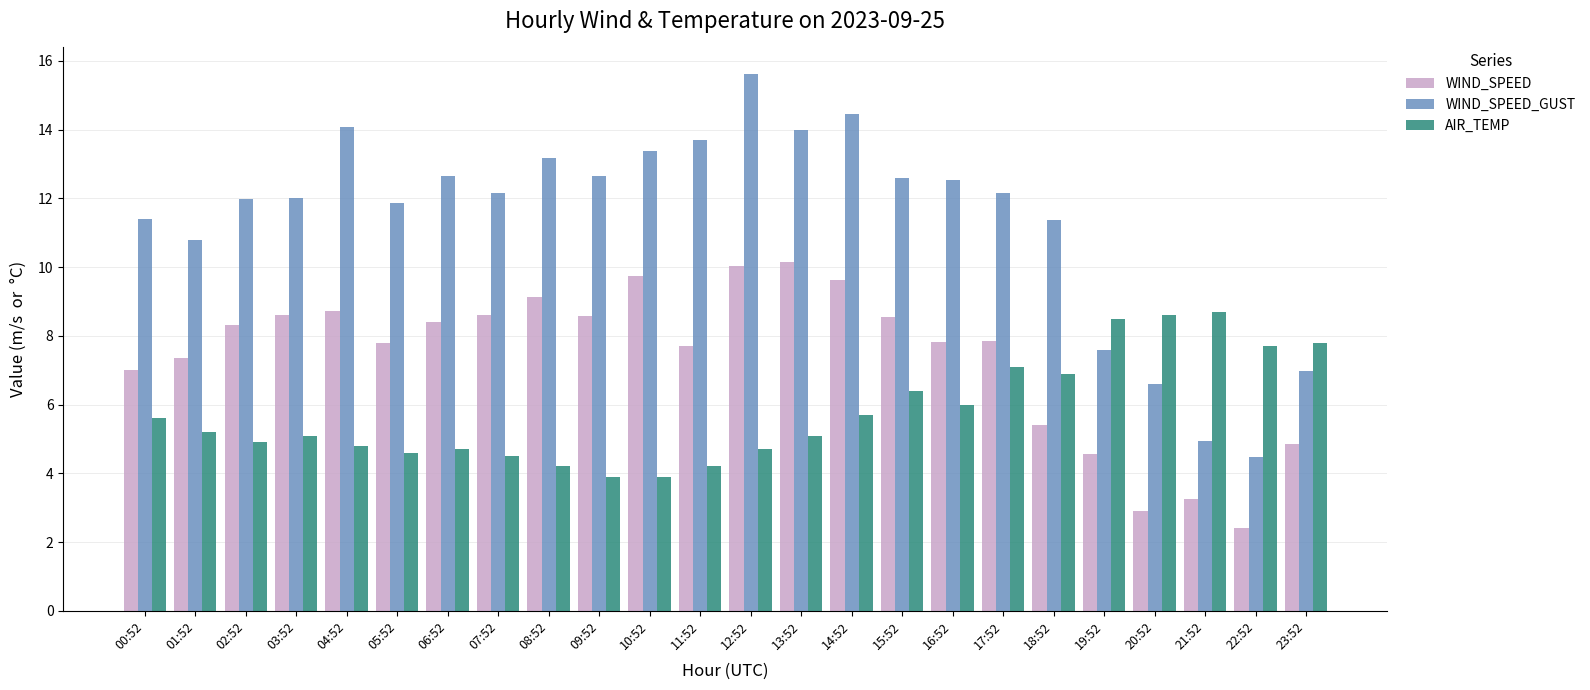

What is the difference between the second highest and minimum values in the WIND_SPEED_GUST series?

10.0